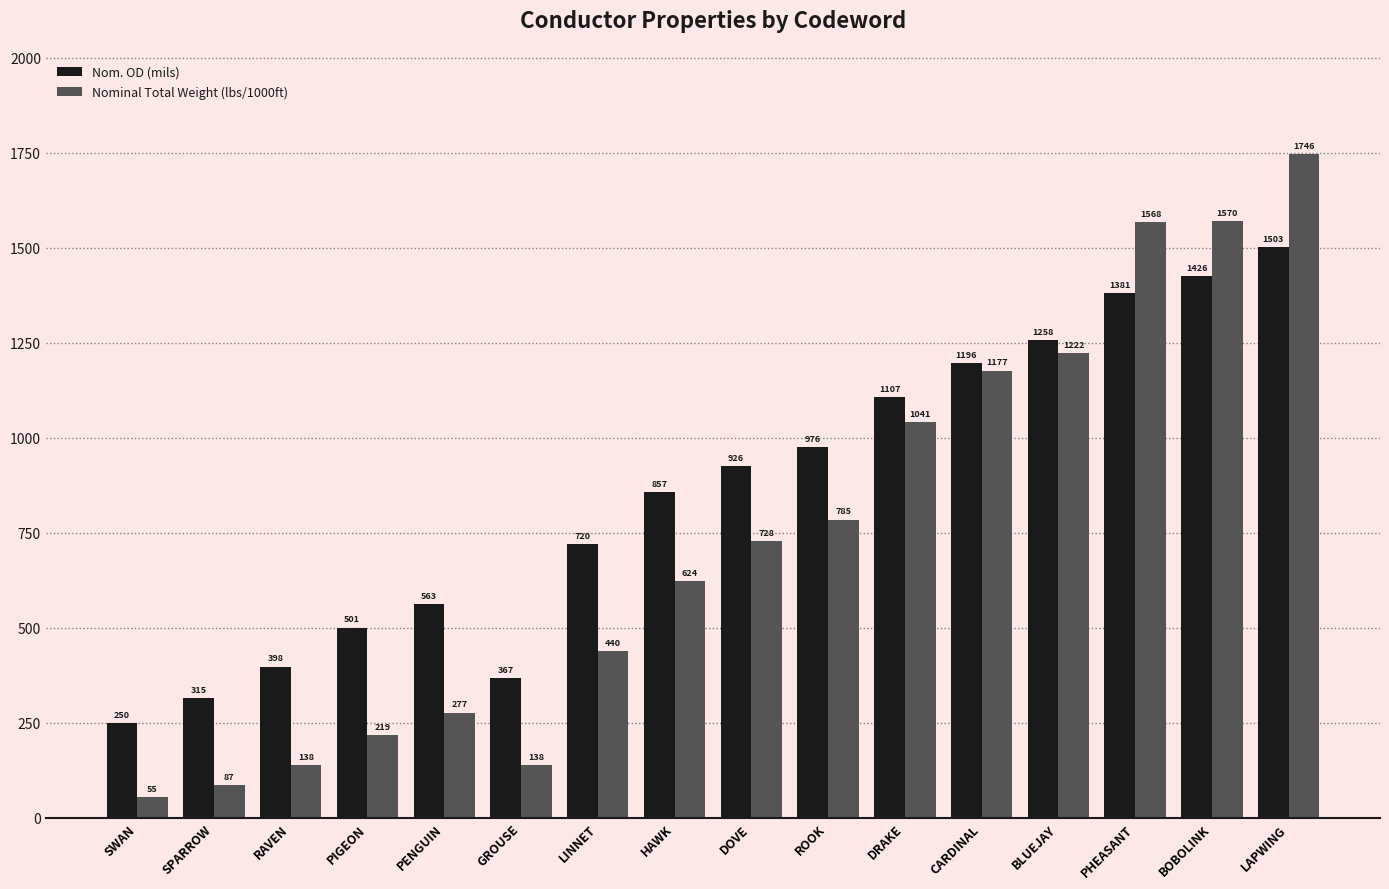

What is the sum of all Nom. OD (mils) values?

13744